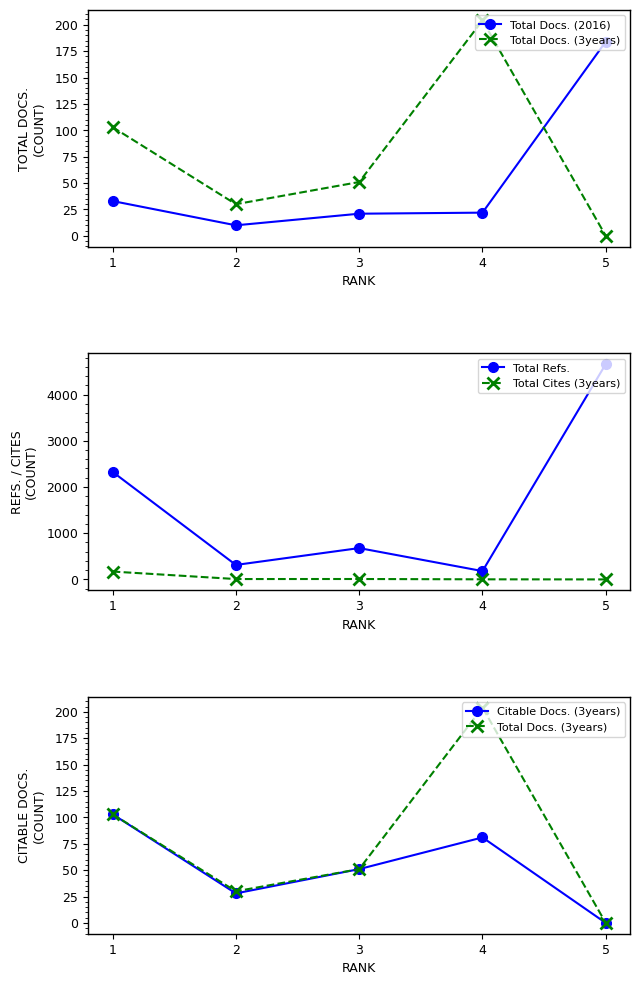

Which label corresponds to the largest value in the chart?

5